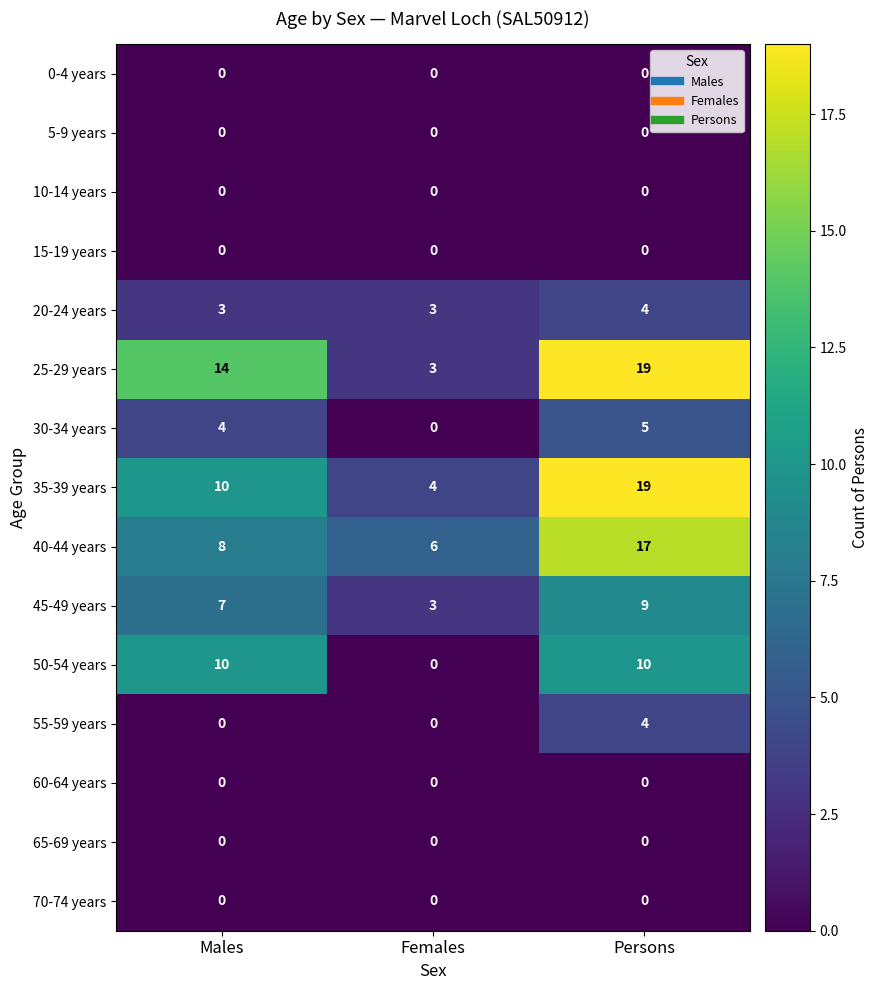

List the labels in order of 25-29 years value, smallest first.

Females, Males, Persons